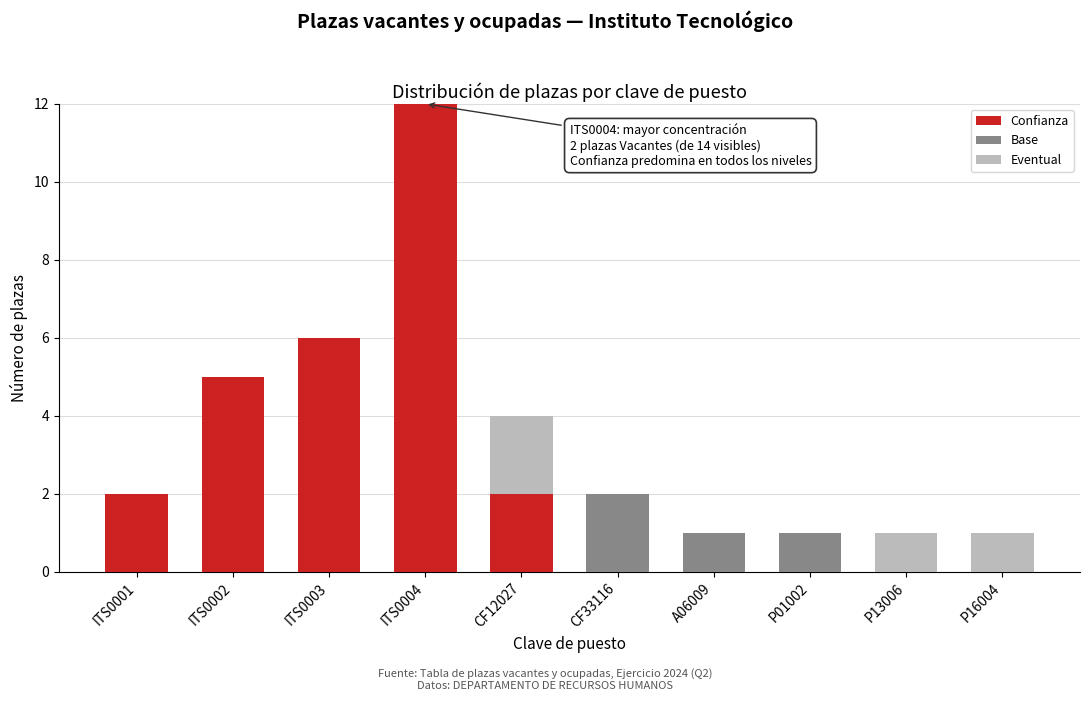

Reading left to right, what are the values for Confianza?

ITS0001=2	ITS0002=5	ITS0003=6	ITS0004=12	CF12027=2	CF33116=0	A06009=0	P01002=0	P13006=0	P16004=0